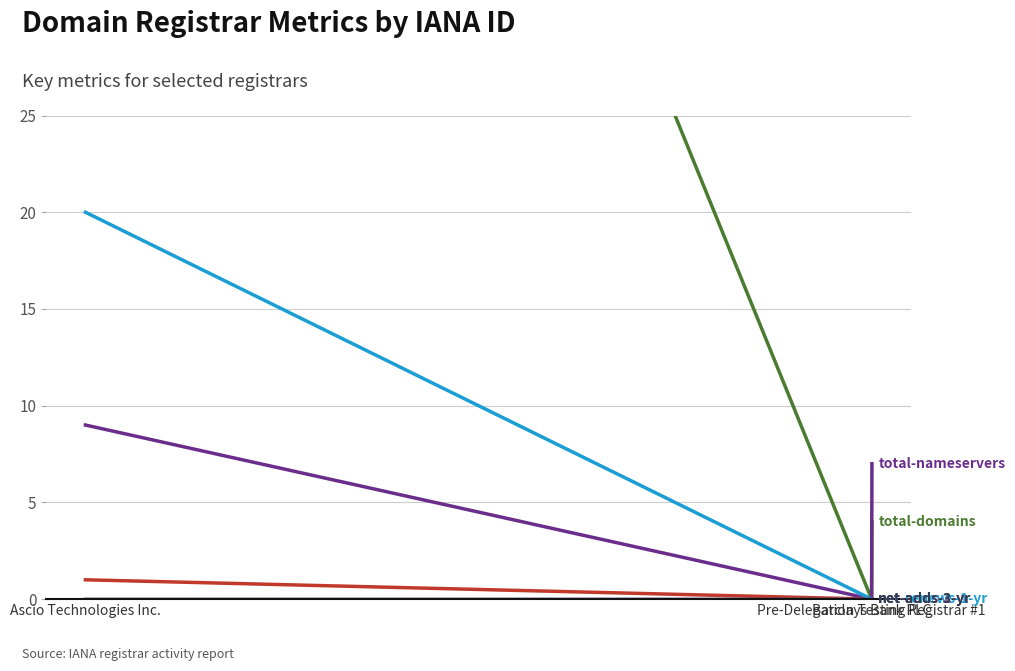

Count the number of data series in this chart.

6